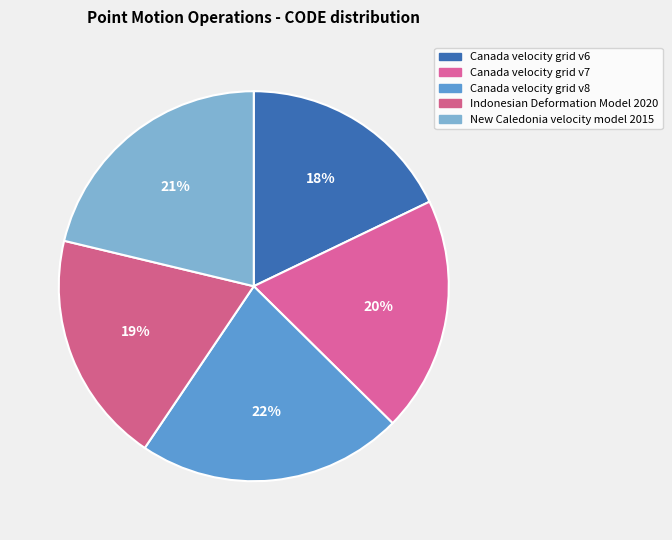

Is it true that Canada velocity grid v7 is 20% of the pie?

True